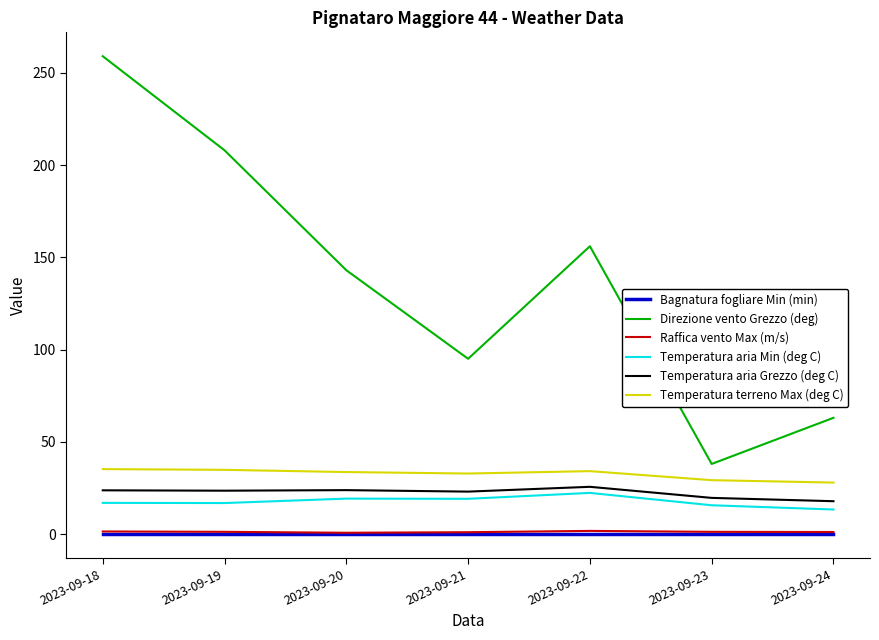

The Direzione vento Grezzo (deg) series shows 63.0 at 2023-09-24. True or false?

True